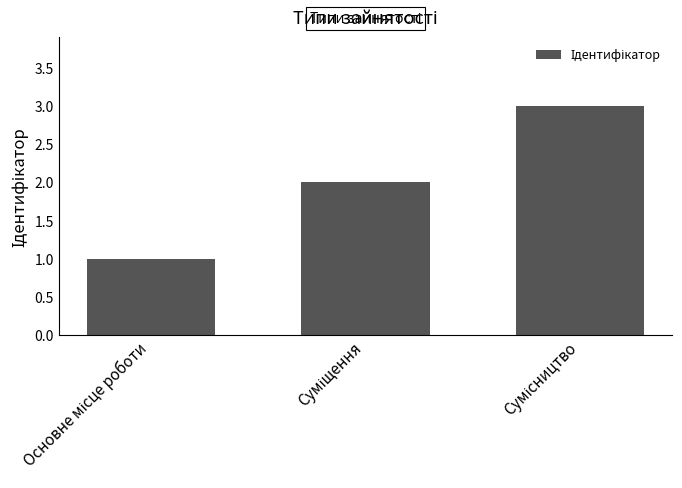

What is the difference between the maximum and second lowest values?

1